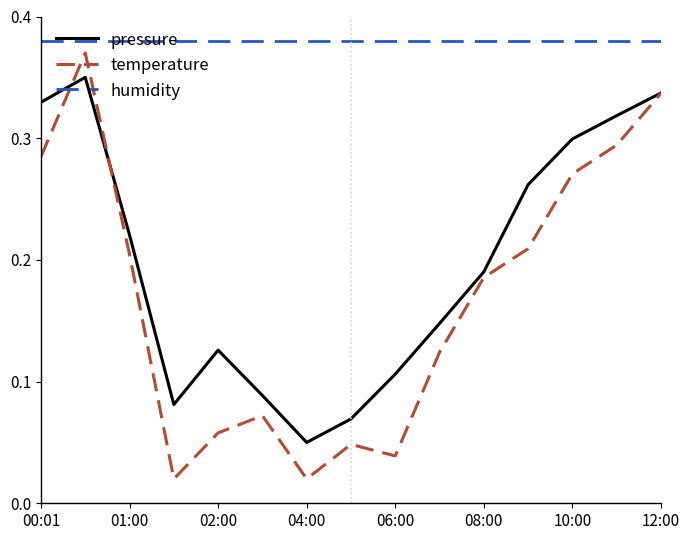

Which series has the largest range (max minus min)?

temperature